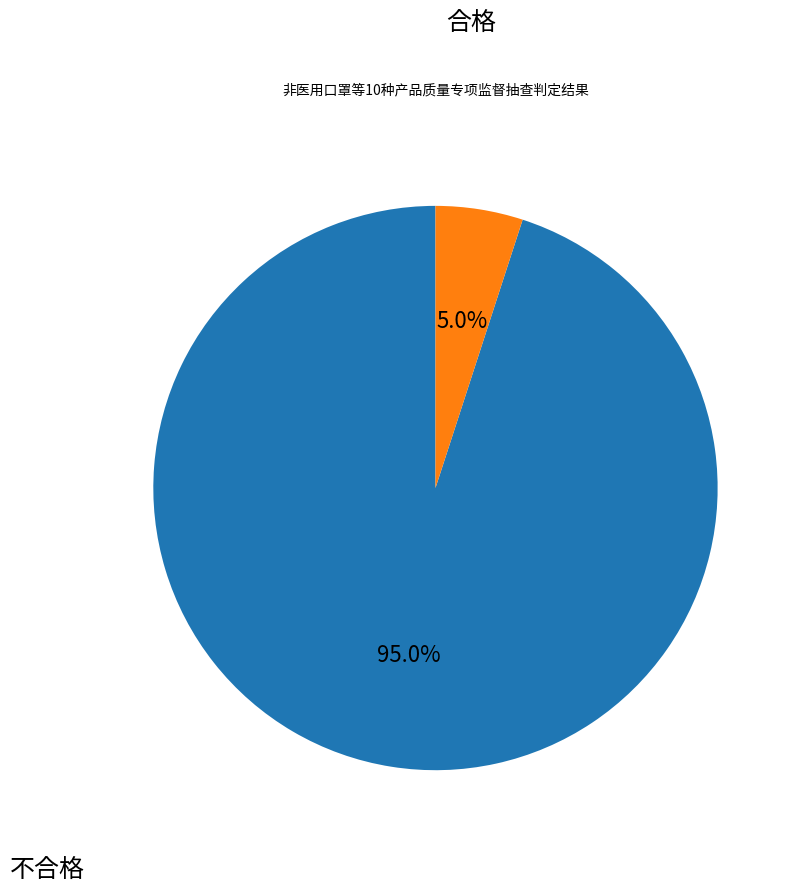

Is there any slice that represents more than half of the pie?

Yes